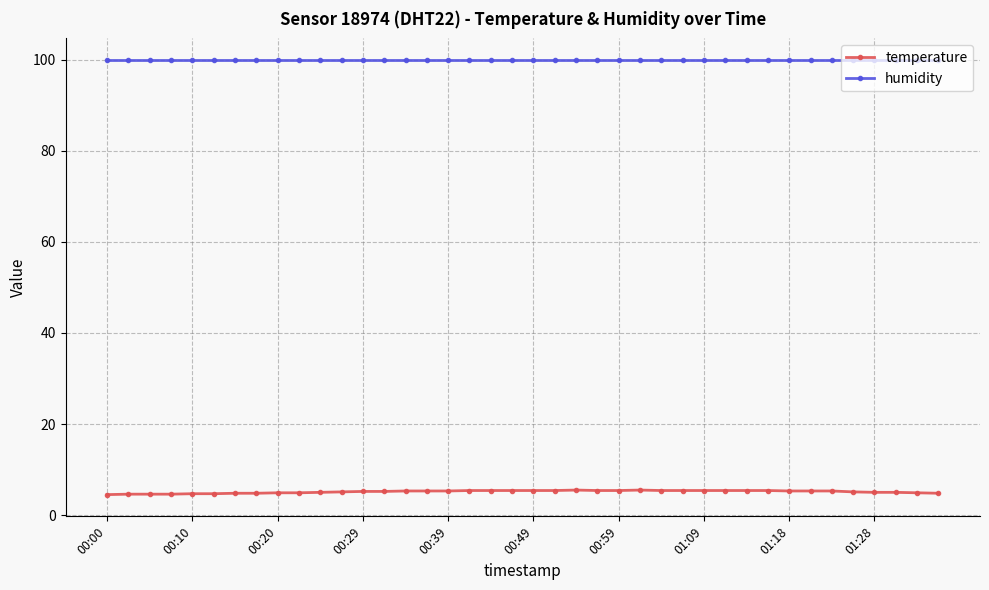

What is the average value of the humidity series?

99.9